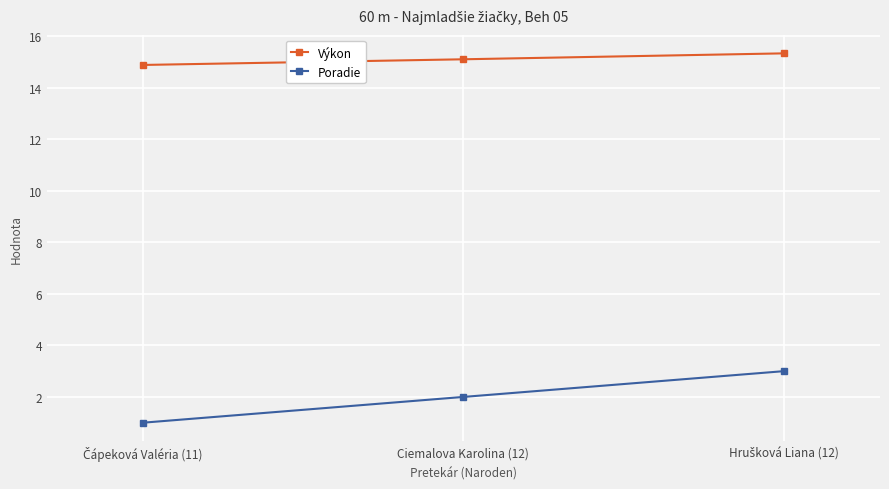

What are all the series names shown in the legend?

Výkon, Poradie